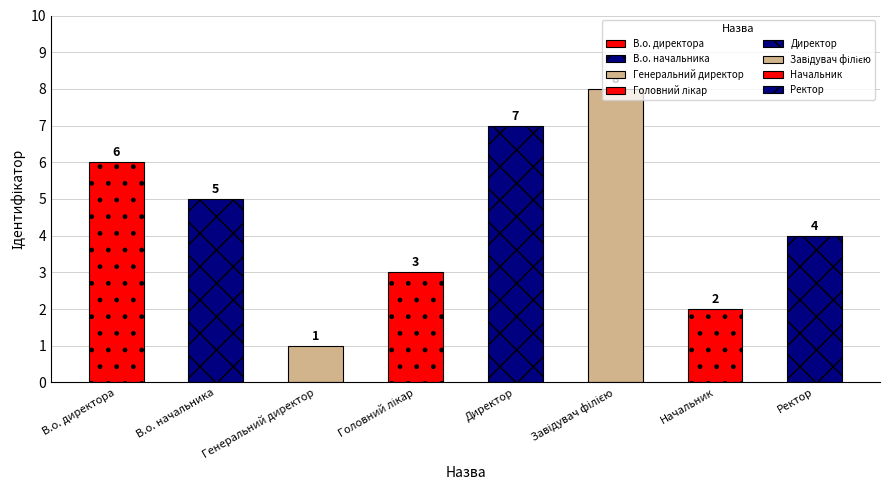

What is the ratio of the value at В.о. начальника to the value at Завідувач філією?

0.6